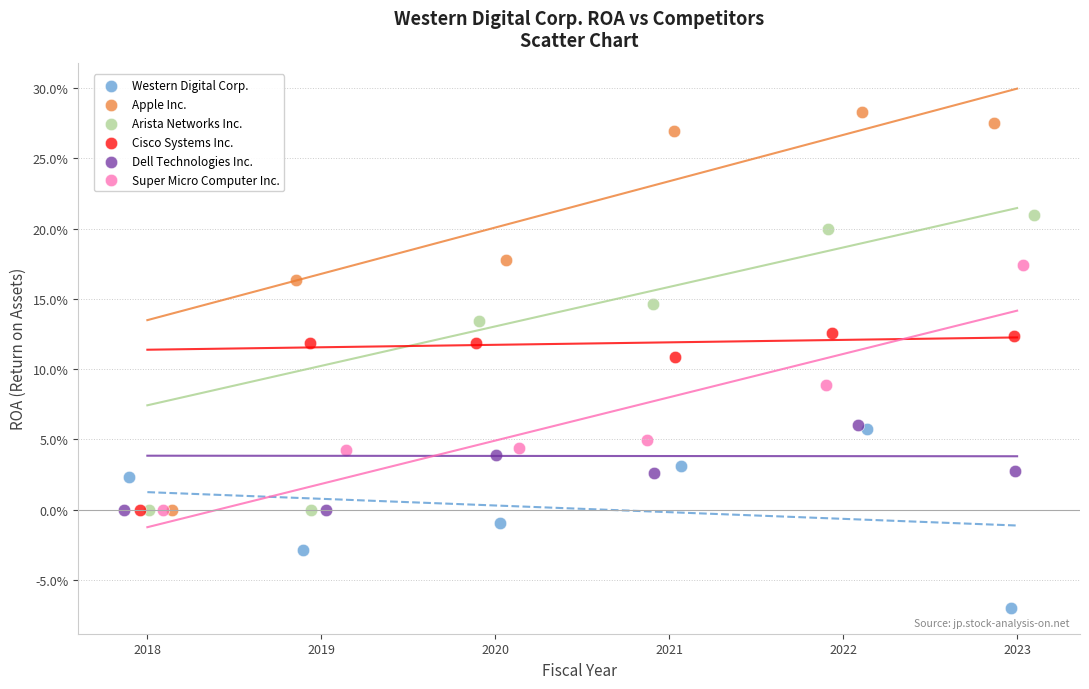

Which series has the widest spread of Y values?

Apple Inc.